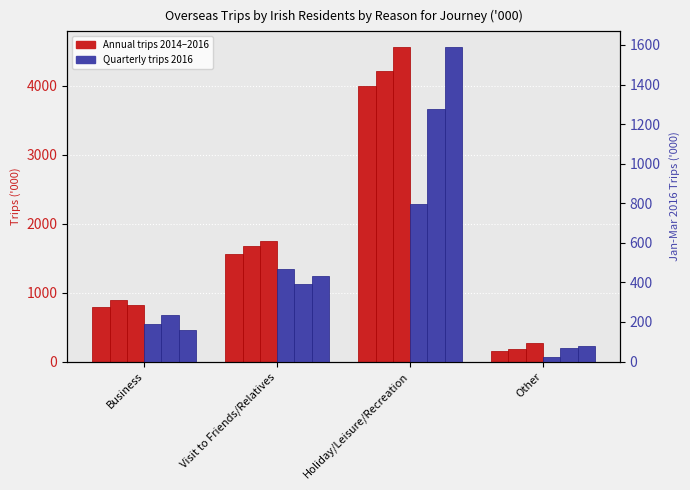

What is the label of the 3rd bar from the right?

Visit to Friends/Relatives